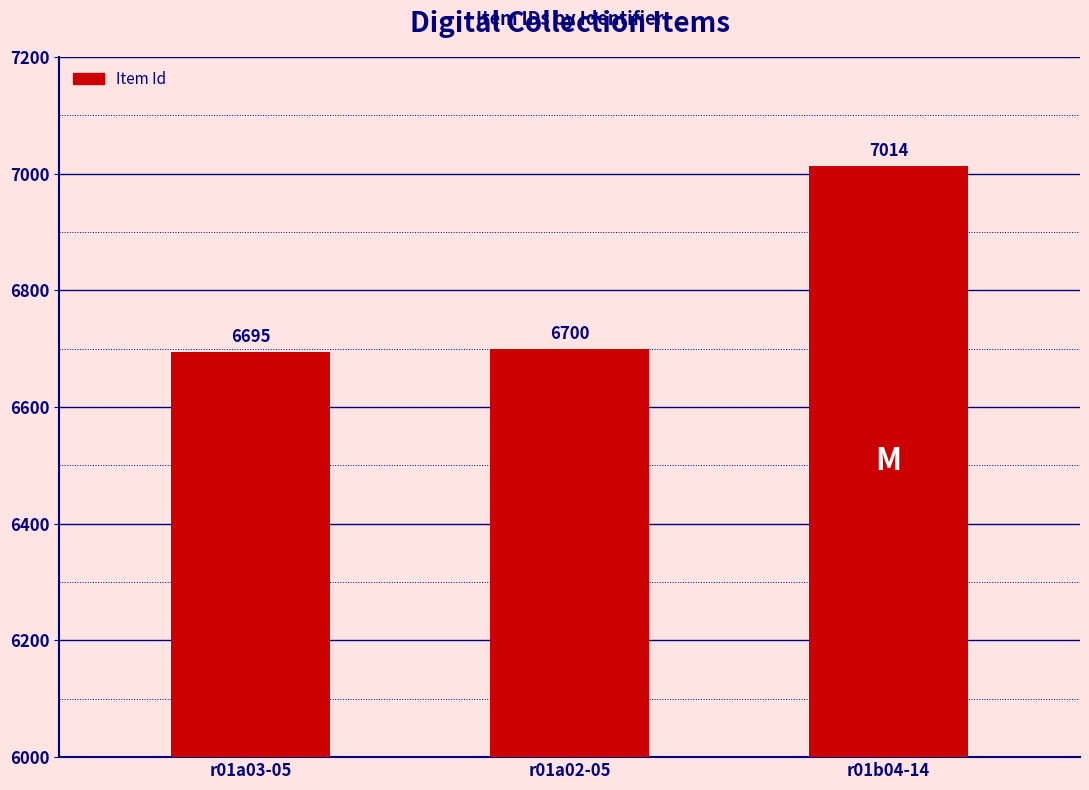

Which category has the lowest value across all series?

r01a03-05